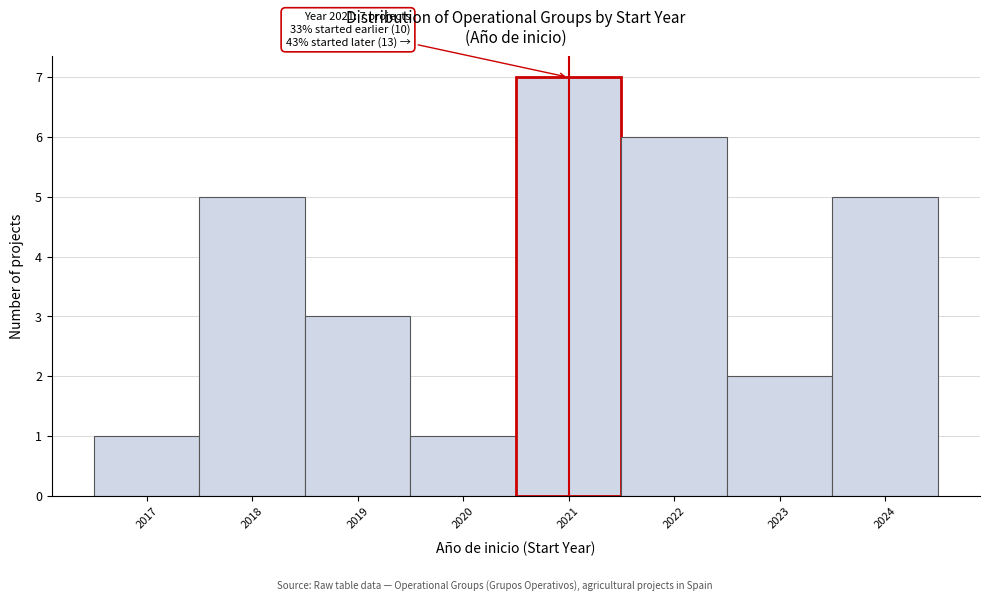

Over which range of the x-axis is the bar tallest?

2020.5 to 2021.5